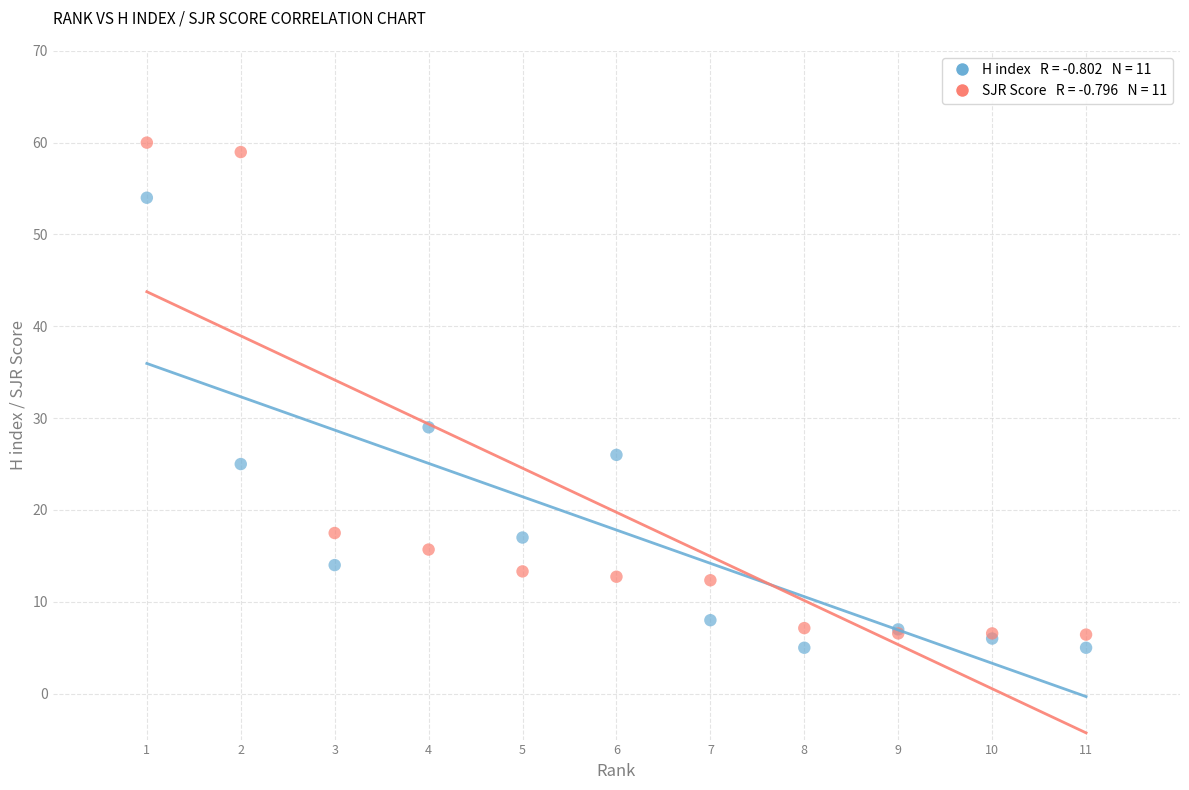

Across all series, what Y value is closest to 32?

29.0